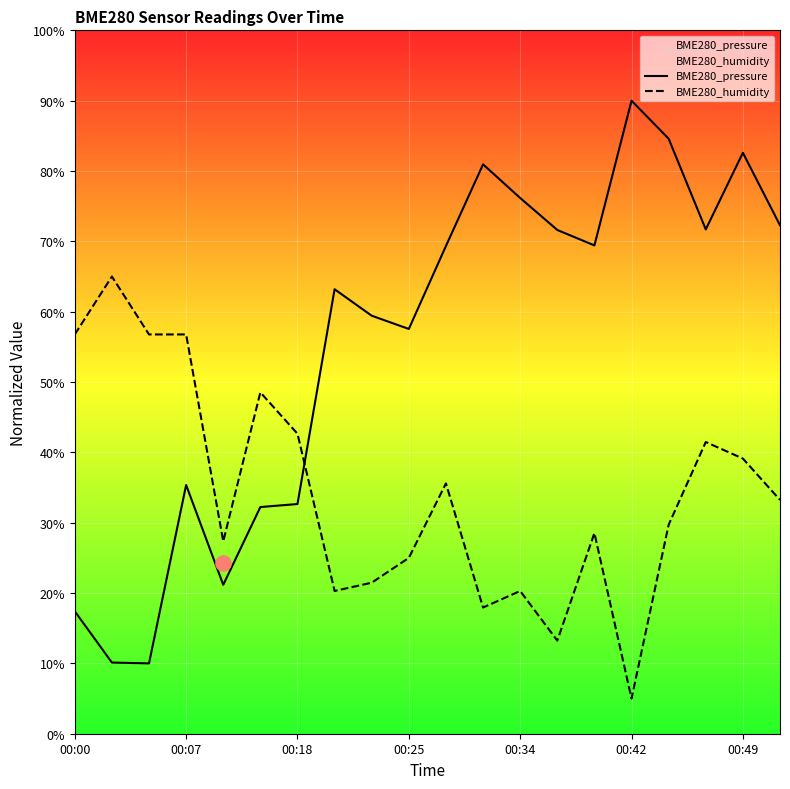

Which category has the lowest value in the BME280_humidity series?

00:42